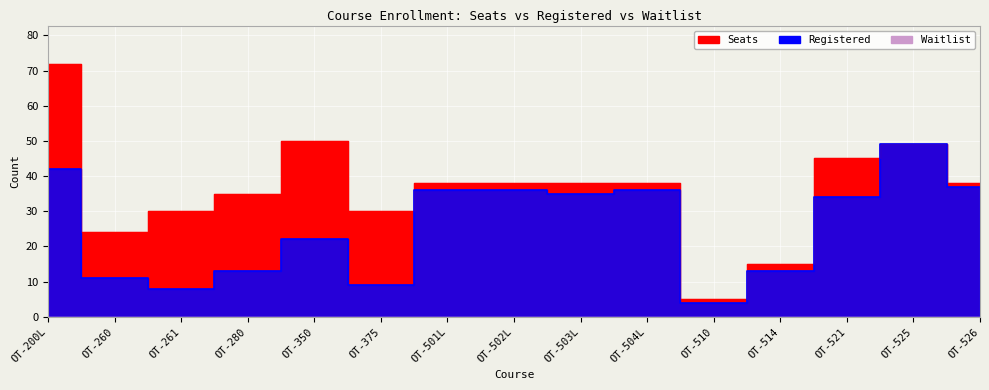

Reading left to right, transcribe all the data shown in this chart.

Seats: OT-200L=72	OT-260=24	OT-261=30	OT-280=35	OT-350=50	OT-375=30	OT-501L=38	OT-502L=38	OT-503L=38	OT-504L=38	OT-510=5	OT-514=15	OT-521=45	OT-525=49	OT-526=38
Registered: OT-200L=42	OT-260=11	OT-261=8	OT-280=13	OT-350=22	OT-375=9	OT-501L=36	OT-502L=36	OT-503L=35	OT-504L=36	OT-510=4	OT-514=13	OT-521=34	OT-525=49	OT-526=37